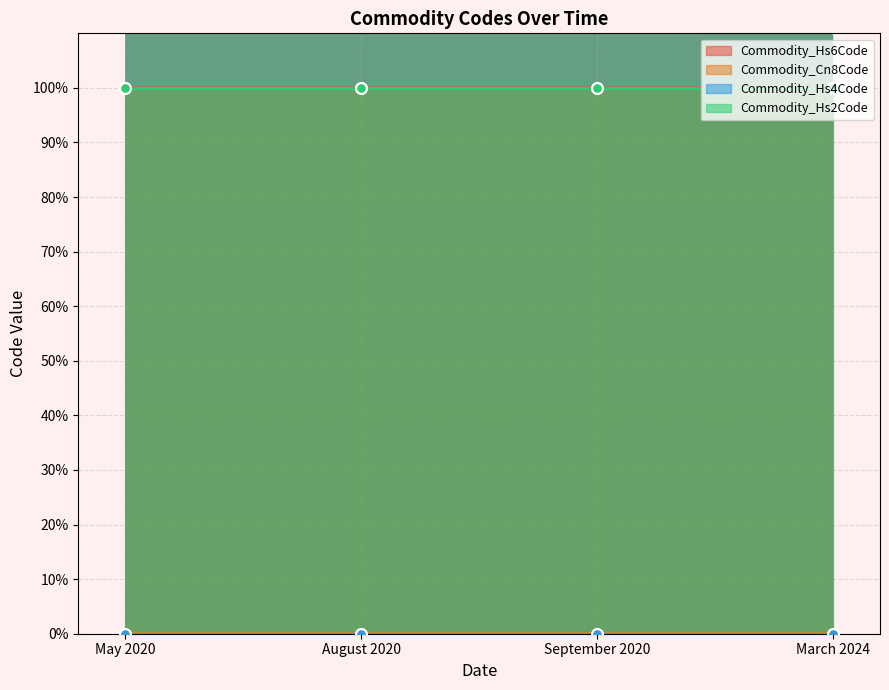

Which series reaches the maximum Y coordinate?

Commodity_Hs6Code